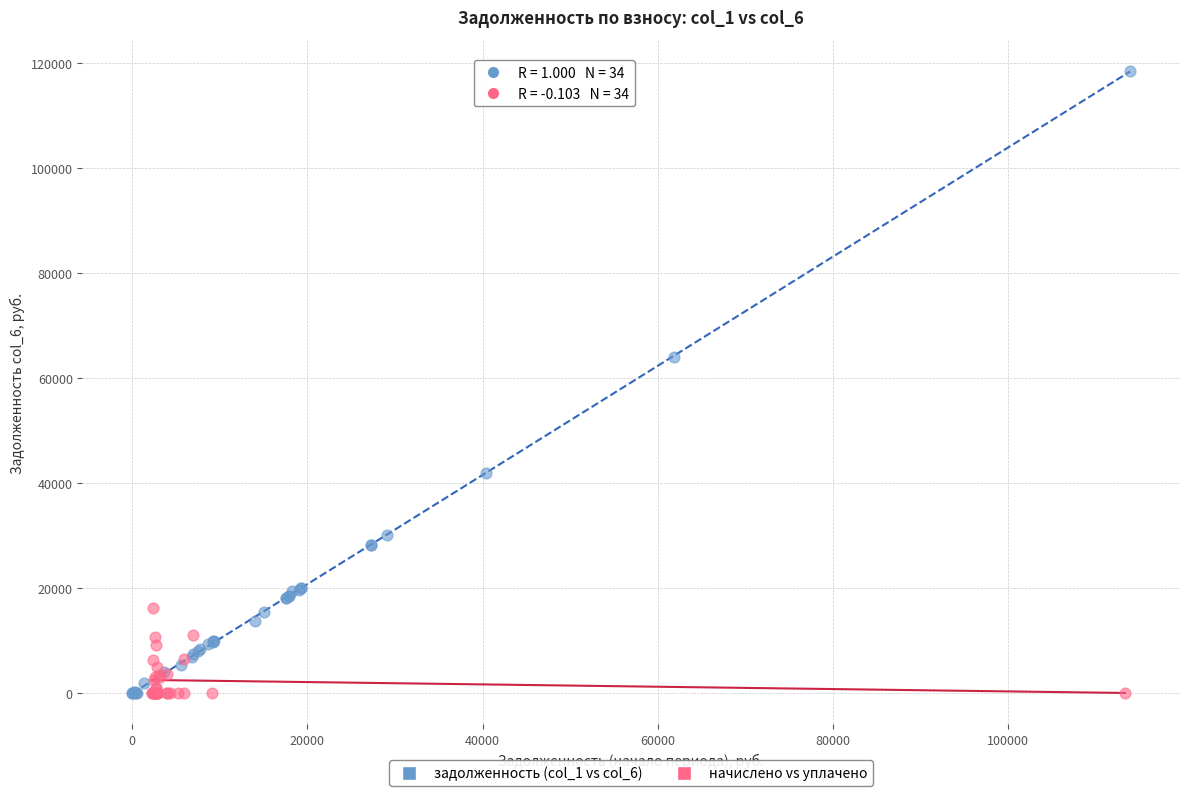

Which series has the largest Y range (max minus min)?

задолженность (col_1 vs col_6)